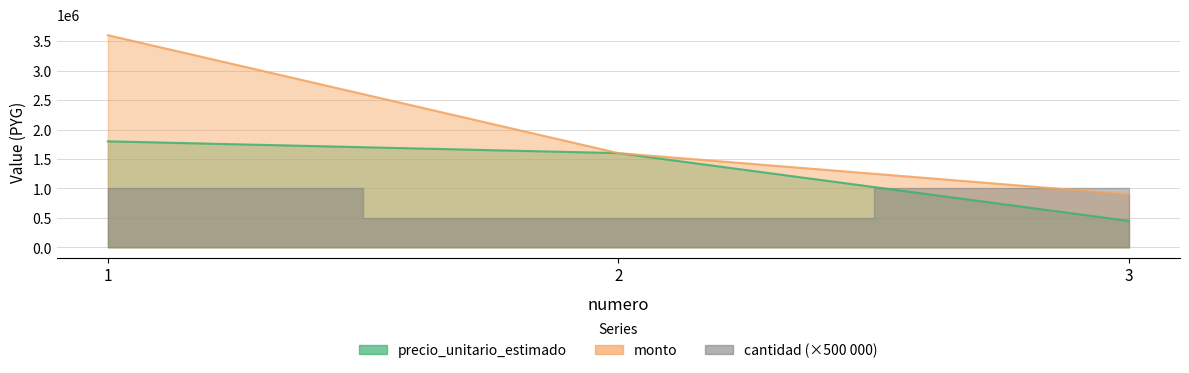

What is the sum of the monto values at 1 and 2?

5200000